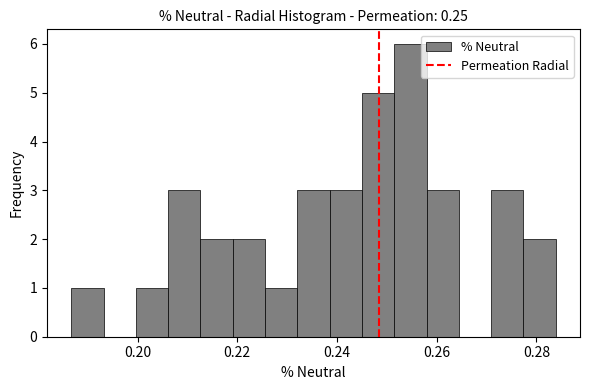

Around what value on the x-axis is the tallest bar? Give the approximate position of its centre, as read against the axis.

0.254